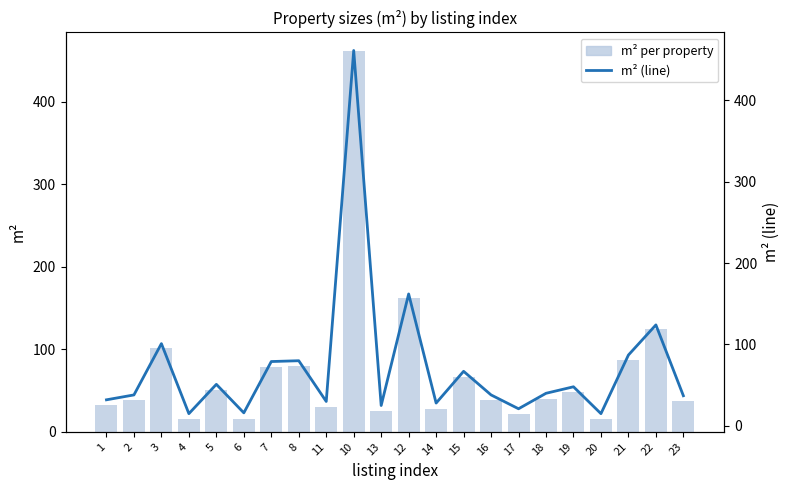

Between 12 and 16, which is larger?

12